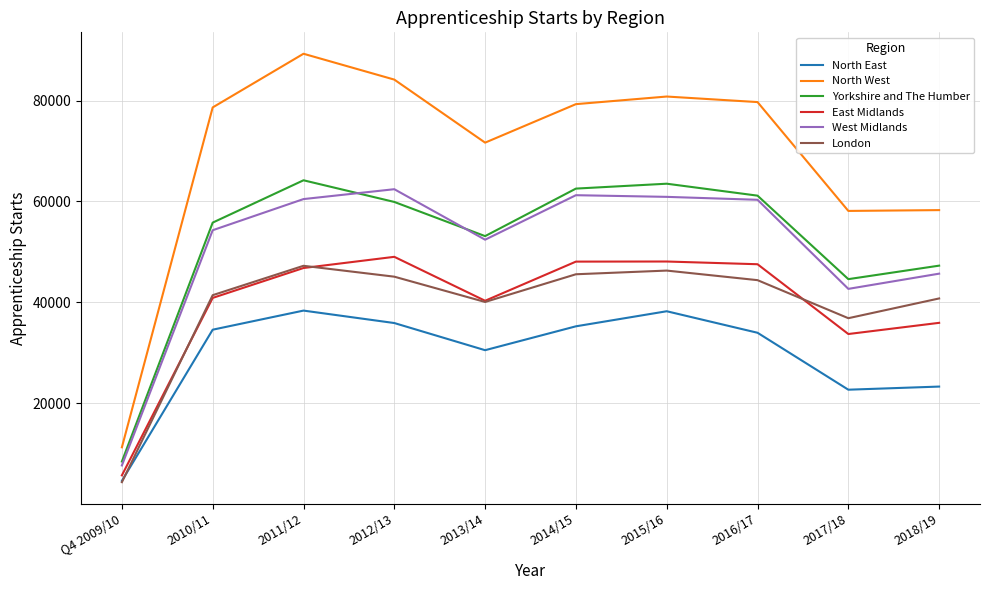

Which series changed the most between Q4 2009/10 and 2018/19?

North West